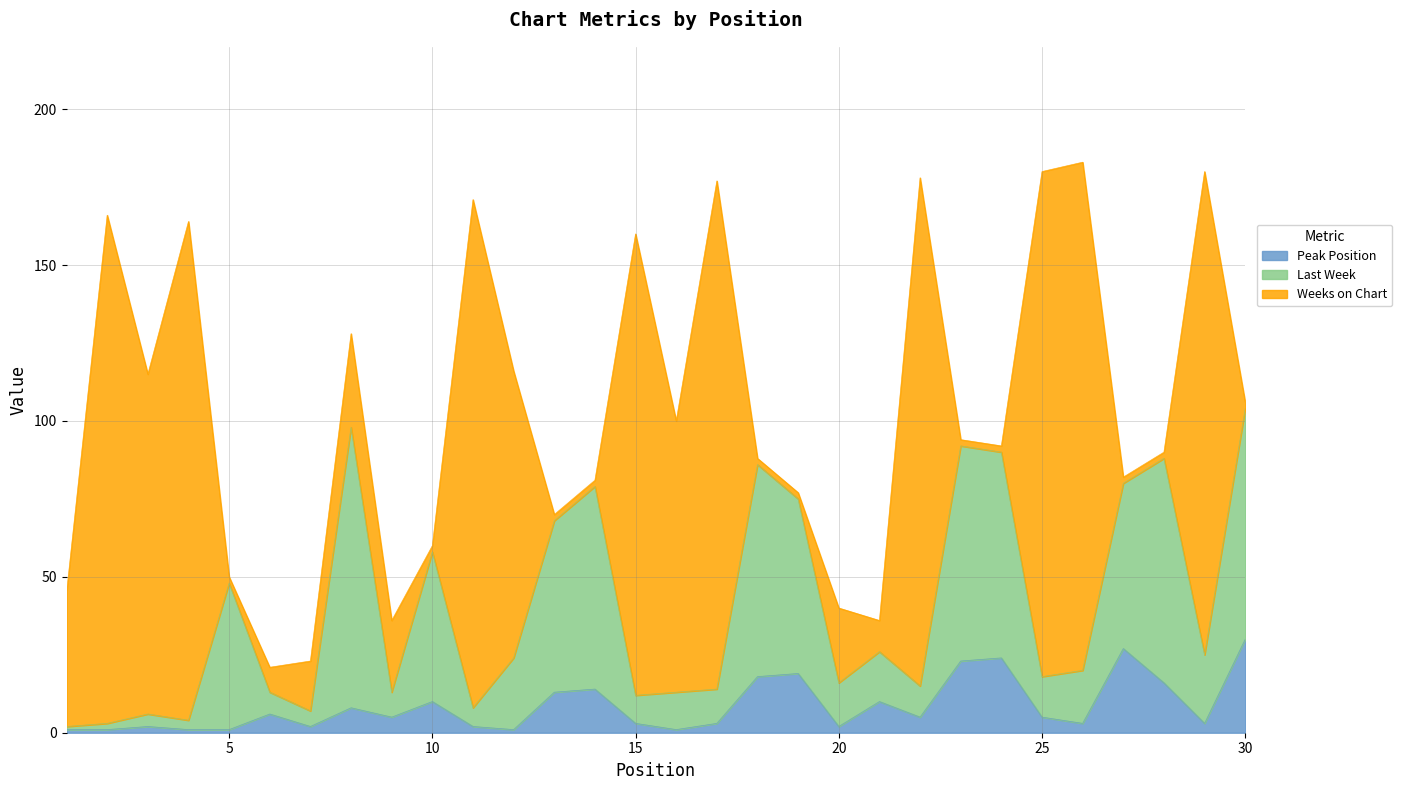

True or false: Peak Position and Last Week cross at least once.

False